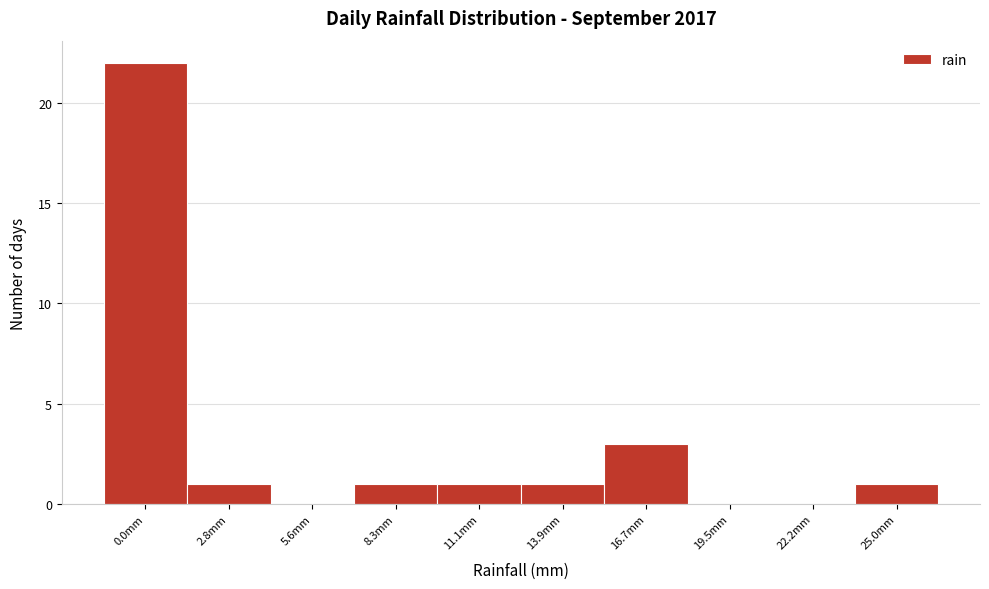

Reading left to right, transcribe all the data shown in this chart.

0.0mm=22	2.8mm=1	5.6mm=0	8.3mm=1	11.1mm=1	13.9mm=1	16.7mm=3	19.5mm=0	22.2mm=0	25.0mm=1